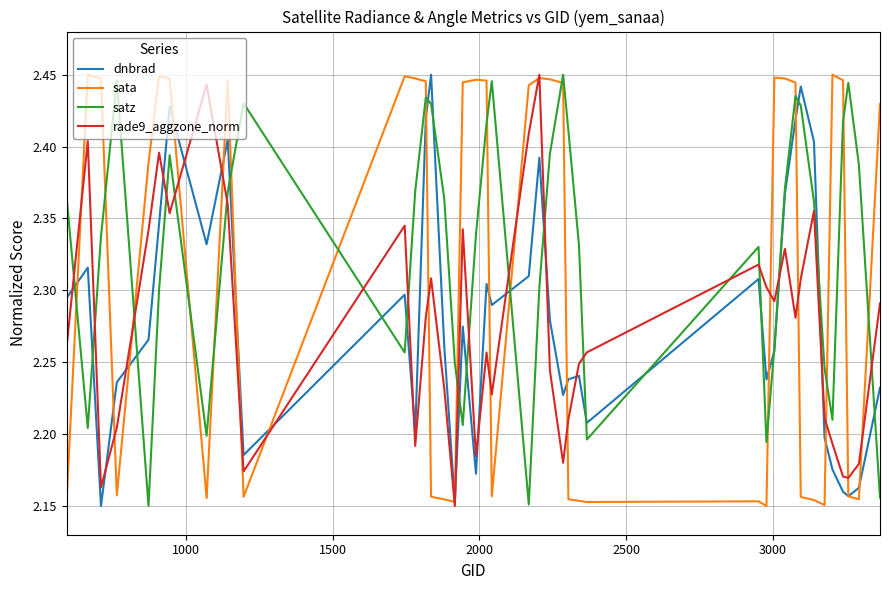

After their last crossing, which series has the higher values: sata or satz?

sata